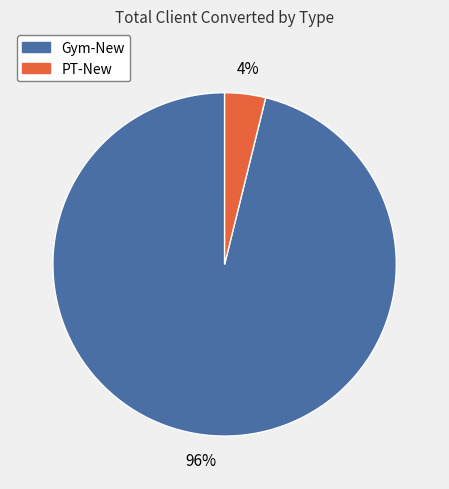

To the nearest percent, what portion does Gym-New represent?

96%